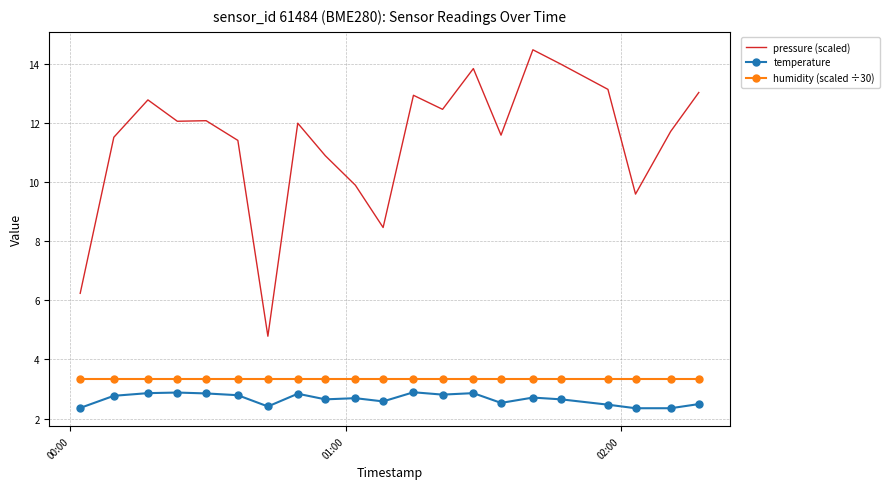

True or false: temperature and pressure (scaled) intersect in this chart.

False